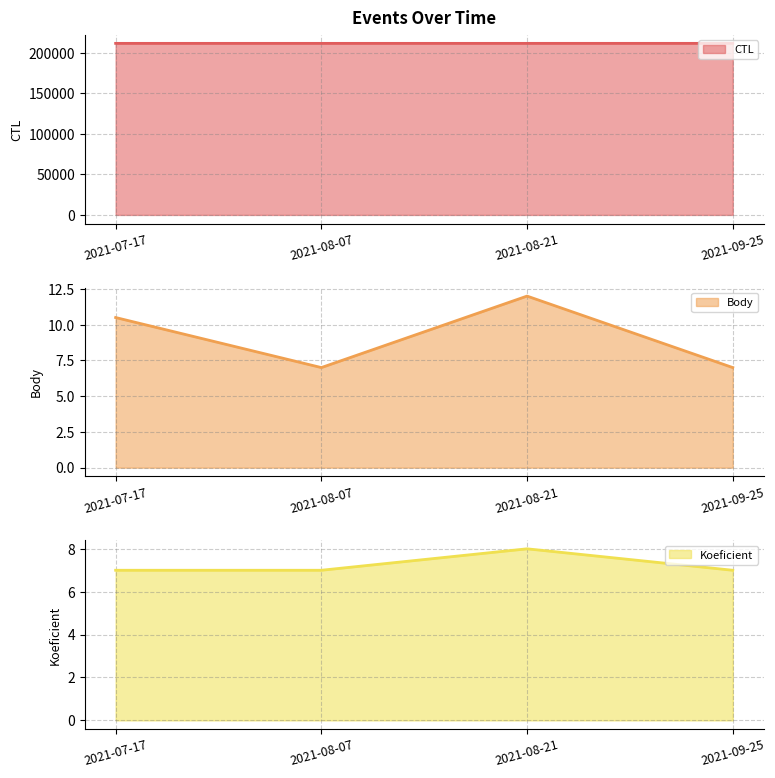

True or false: Koeficient line and Body line intersect in this chart.

False